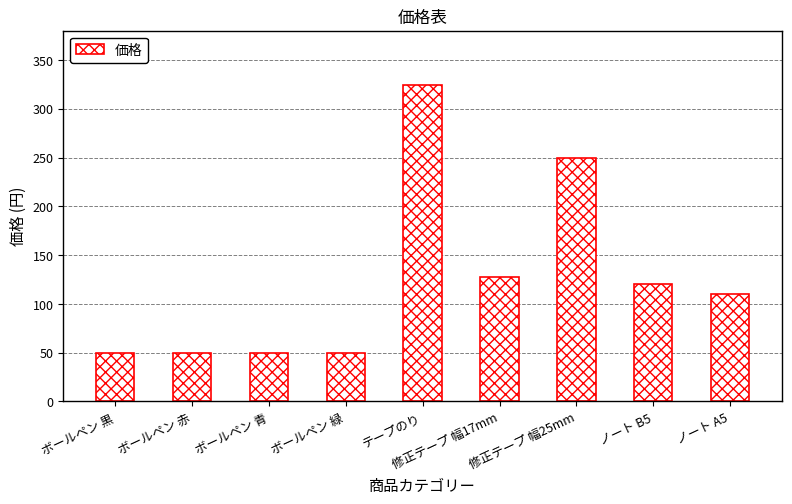

What is the minimum value shown in the chart?

50